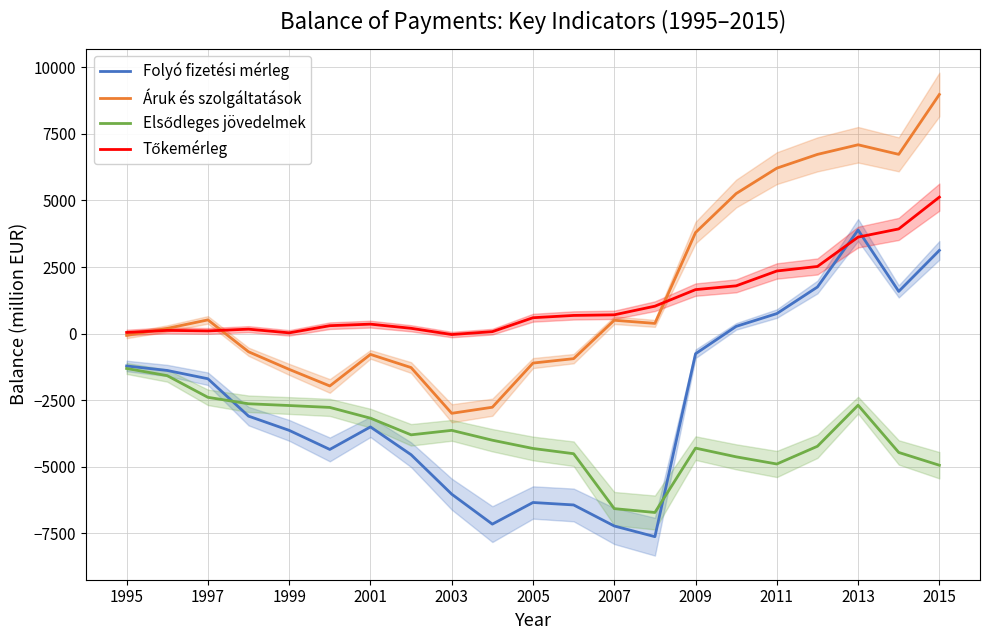

True or false: Áruk és szolgáltatások and Folyó fizetési mérleg cross at least once.

False